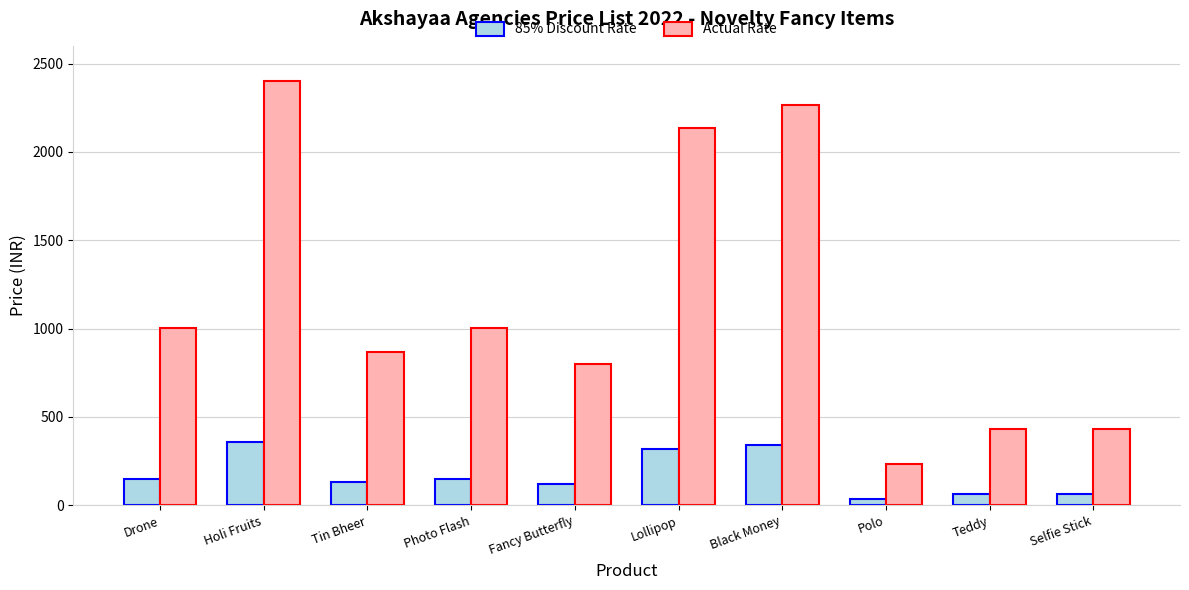

What is the greatest value displayed?

2401